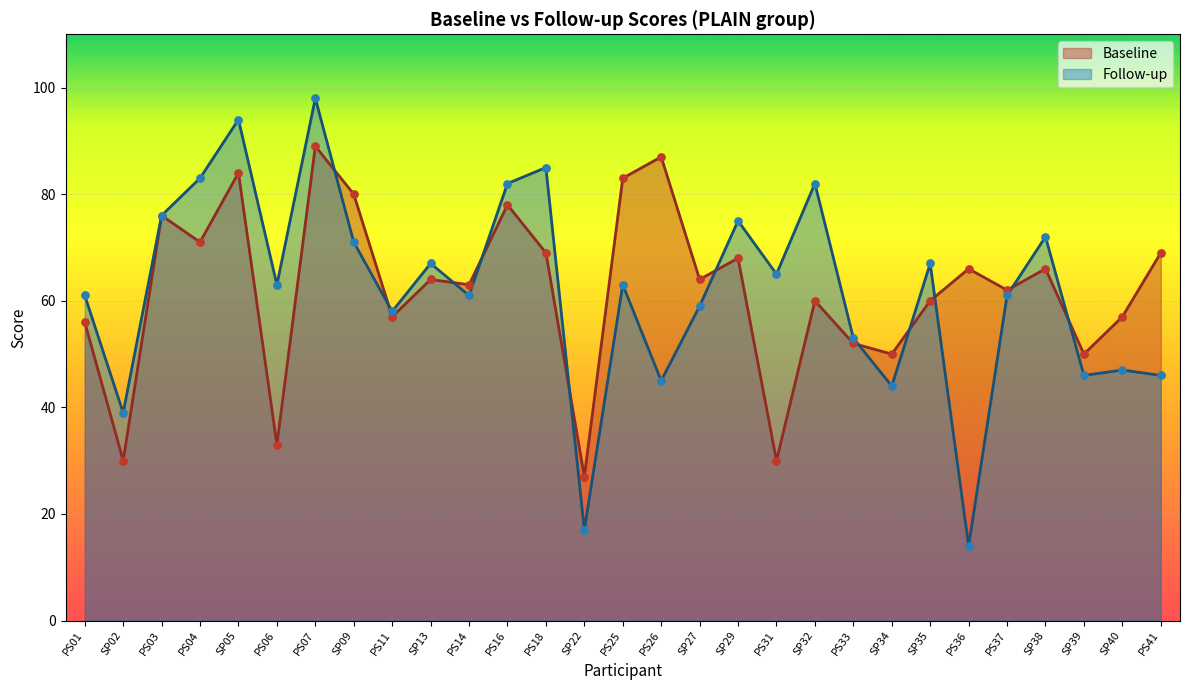

What are all the series names shown in the legend?

Baseline, Follow-up